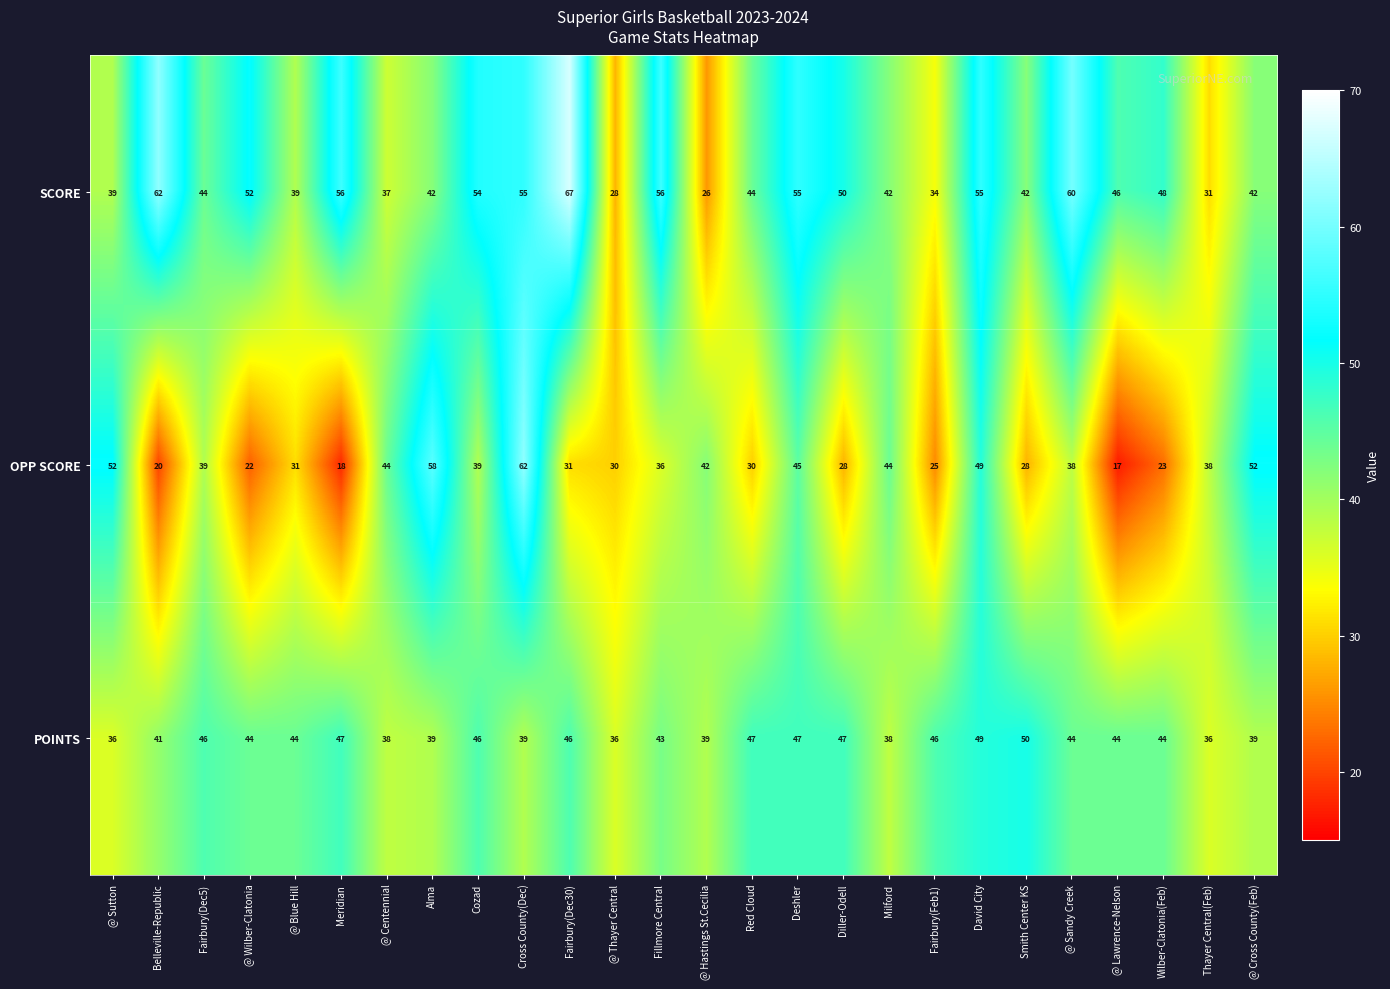

Is it true that SCORE equals 27 at @ Sutton?

False